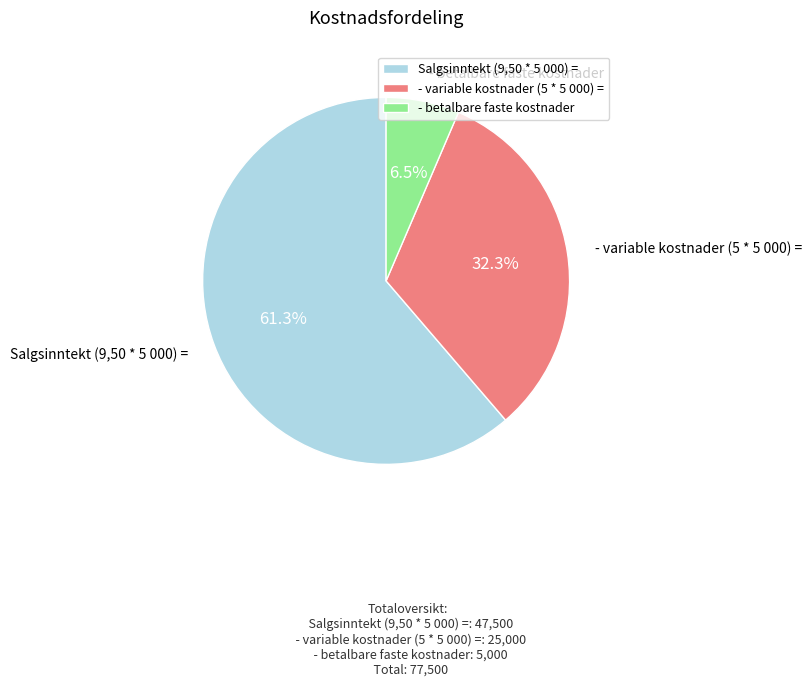

How many slices are in this pie chart?

3